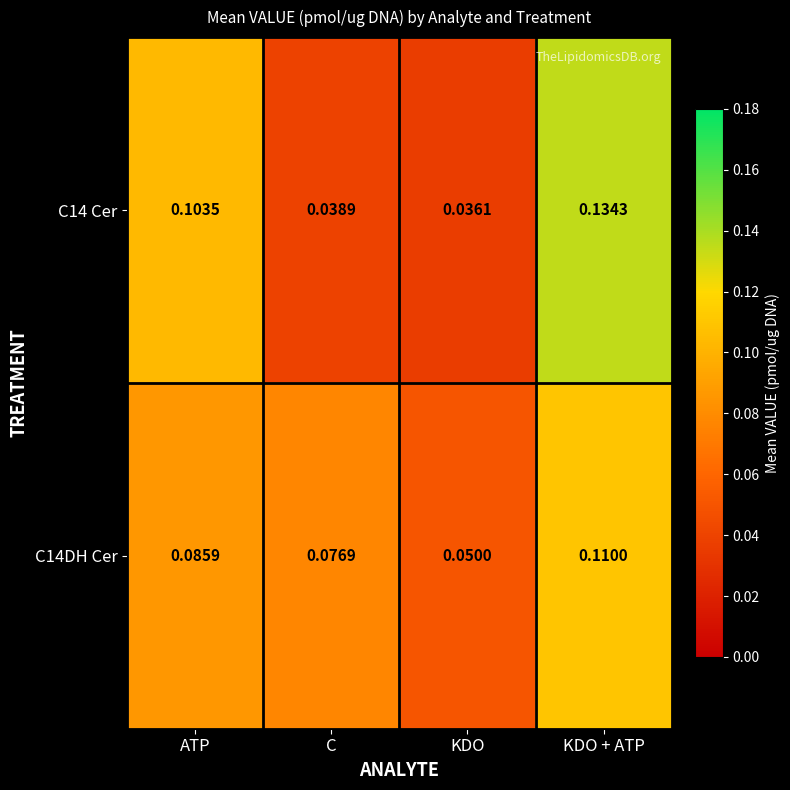

List the labels in order of C14 Cer value, largest first.

KDO + ATP, ATP, C, KDO